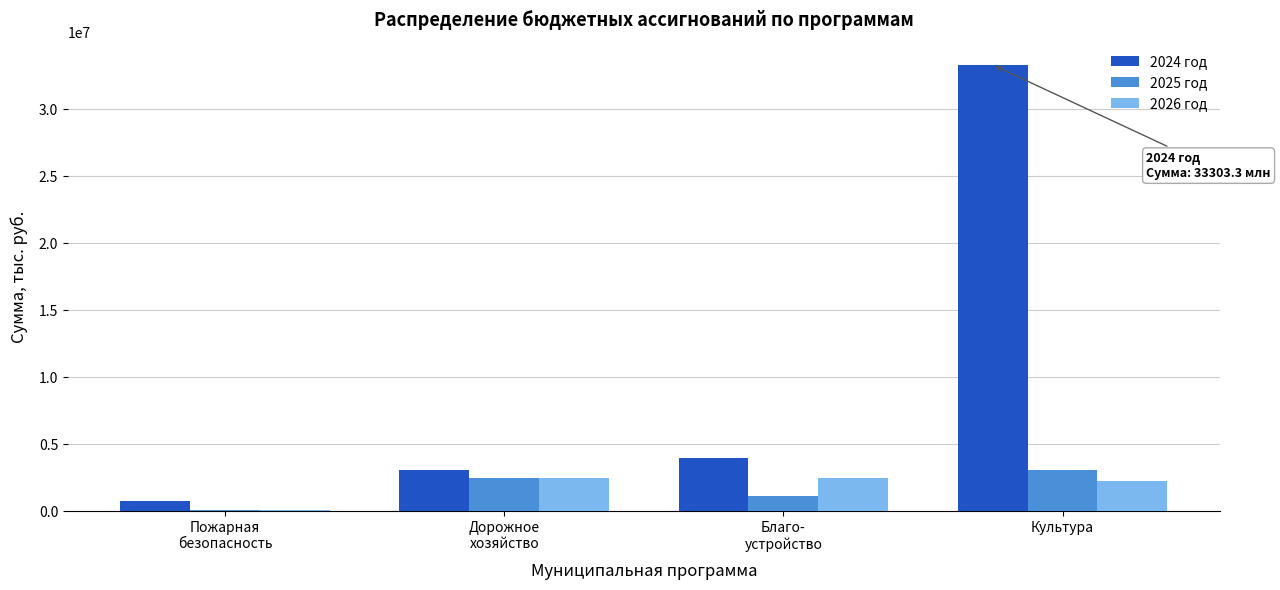

Which category has the highest value in the 2024 год series?

Культура